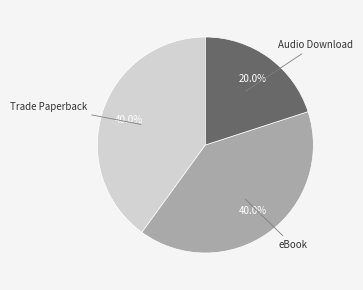

Which has a higher value, Audio Download or Trade Paperback?

Trade Paperback